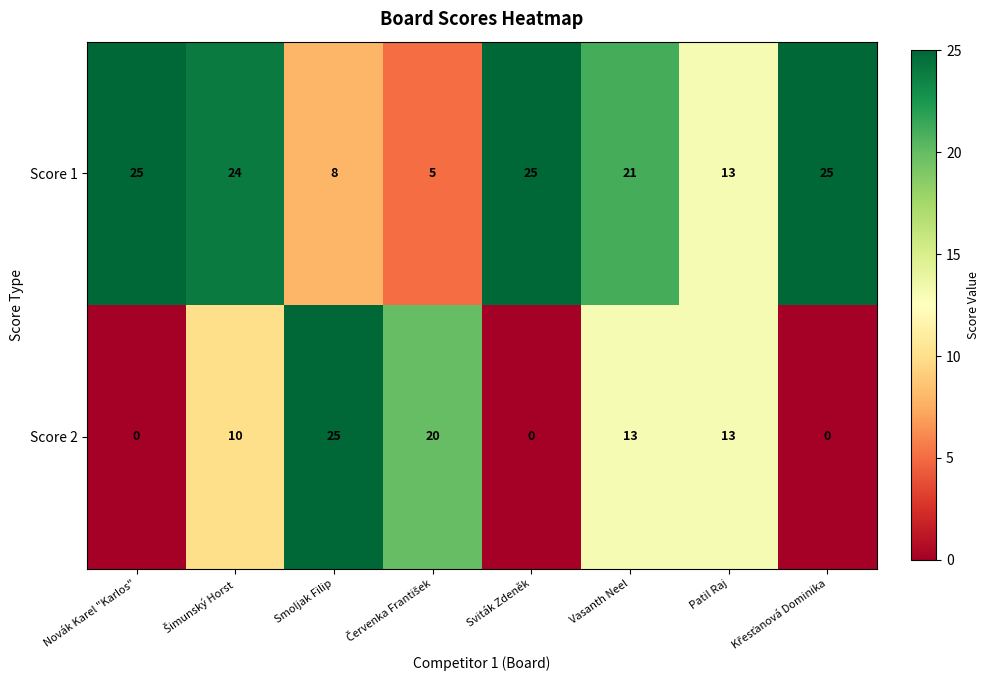

What value does the Score 1 series have at Sviták Zdeněk?

25